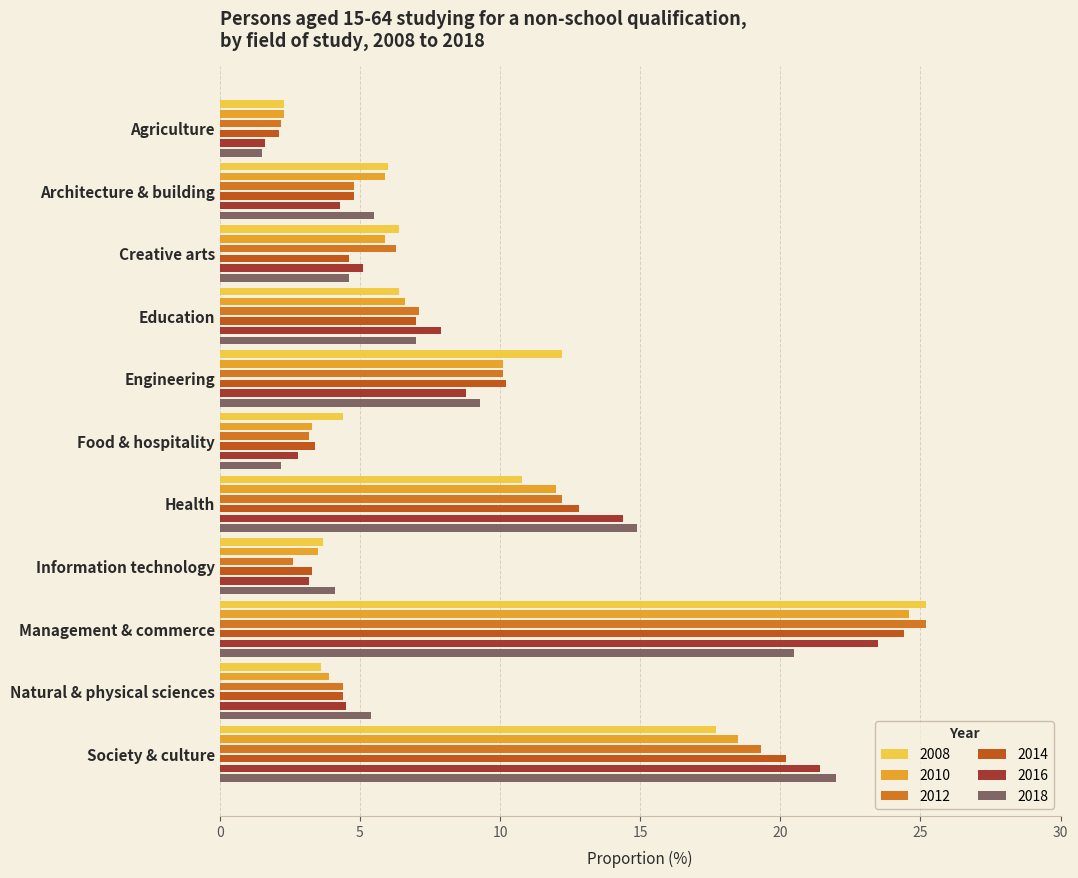

What is the difference between the highest and lowest values at Creative arts?

1.8